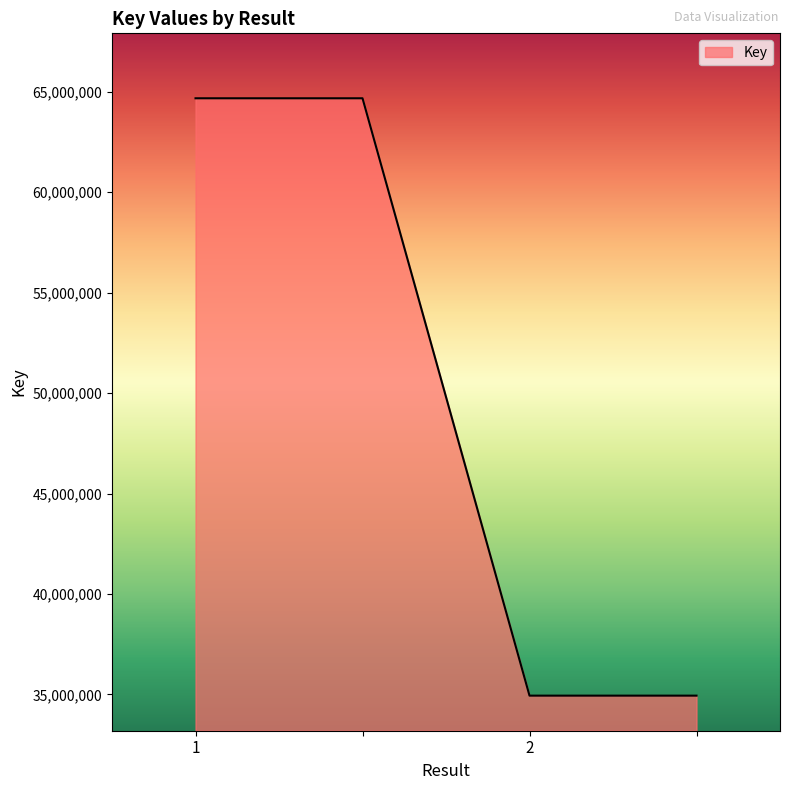

True or false: the data has more than 2 interior local peaks.

False